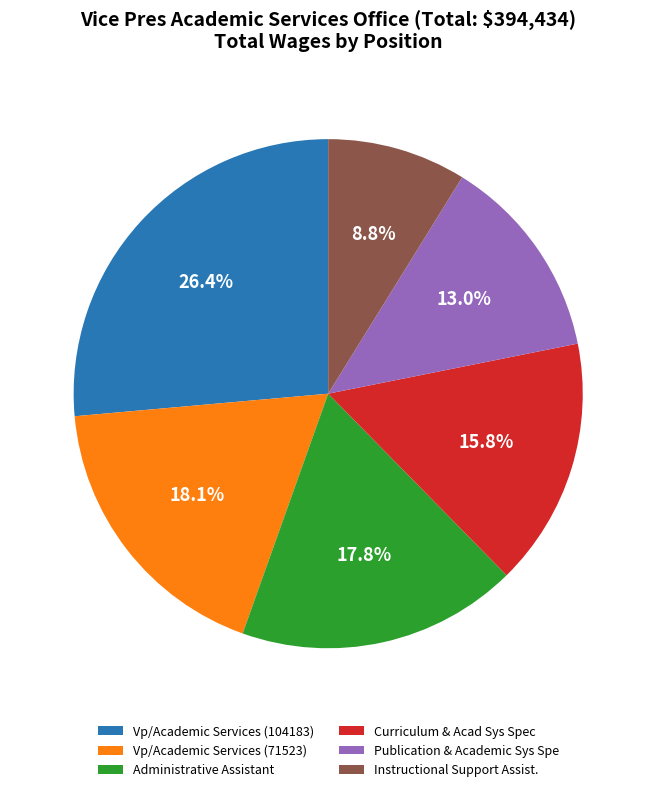

Between Curriculum & Acad Sys Spec and Publication & Academic Sys Spe, which is larger?

Curriculum & Acad Sys Spec